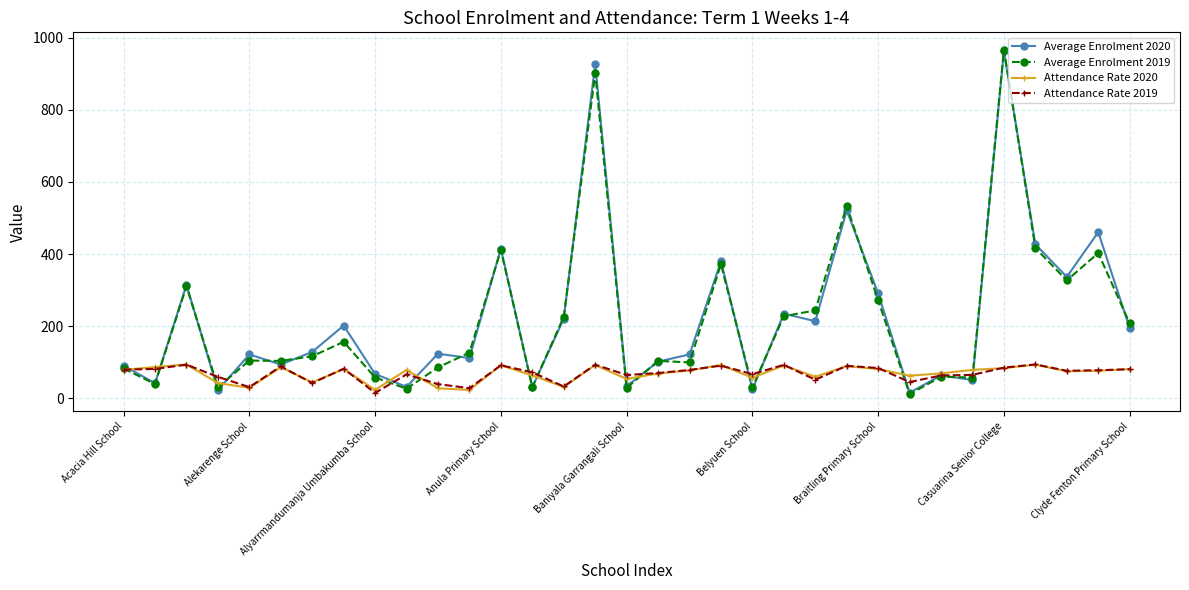

True or false: Attendance Rate 2020 has more than 0 points higher than both neighbors.

True